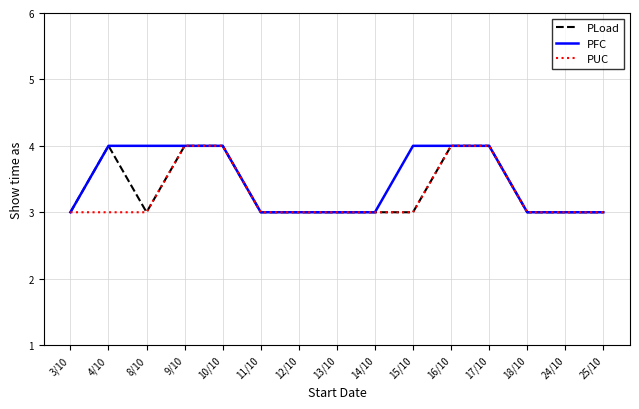

What is the maximum value for PUC?

4